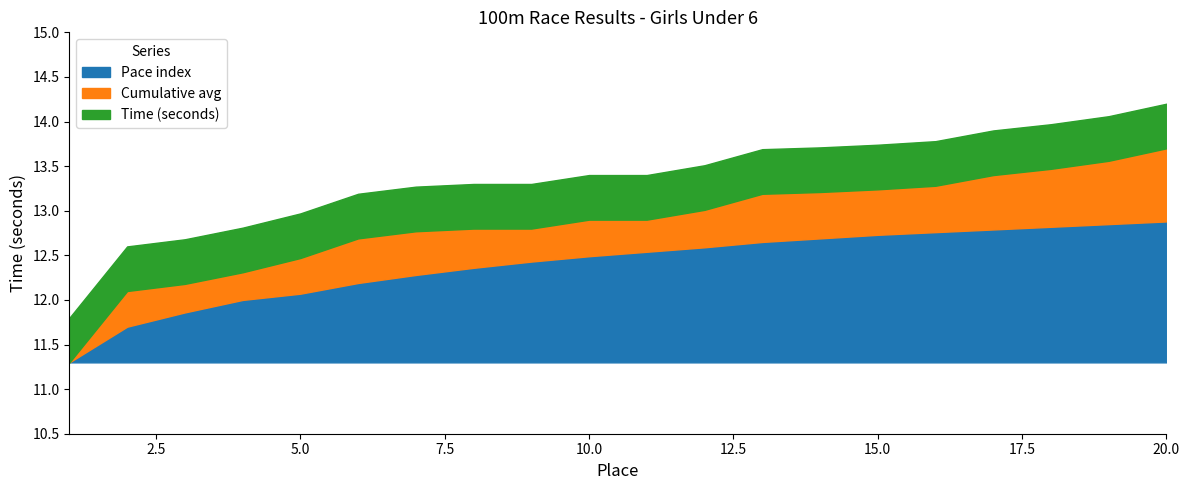

How many series are shown in this chart?

3